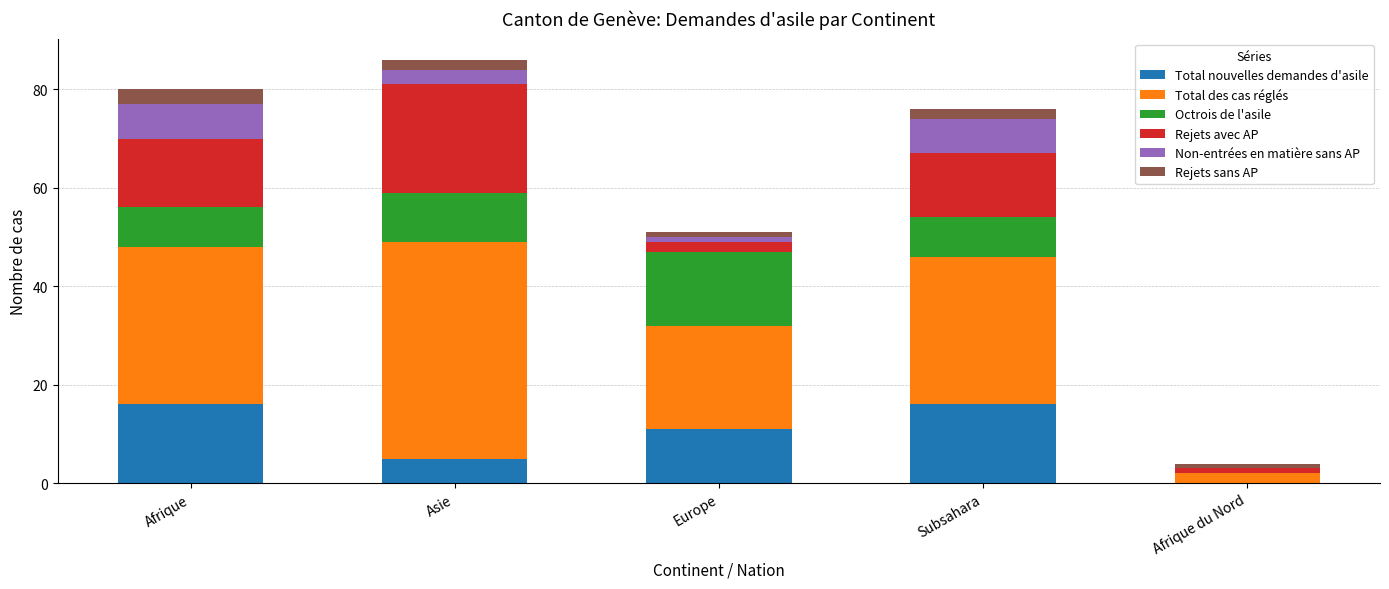

Does the chart contain stacked bars?

Yes